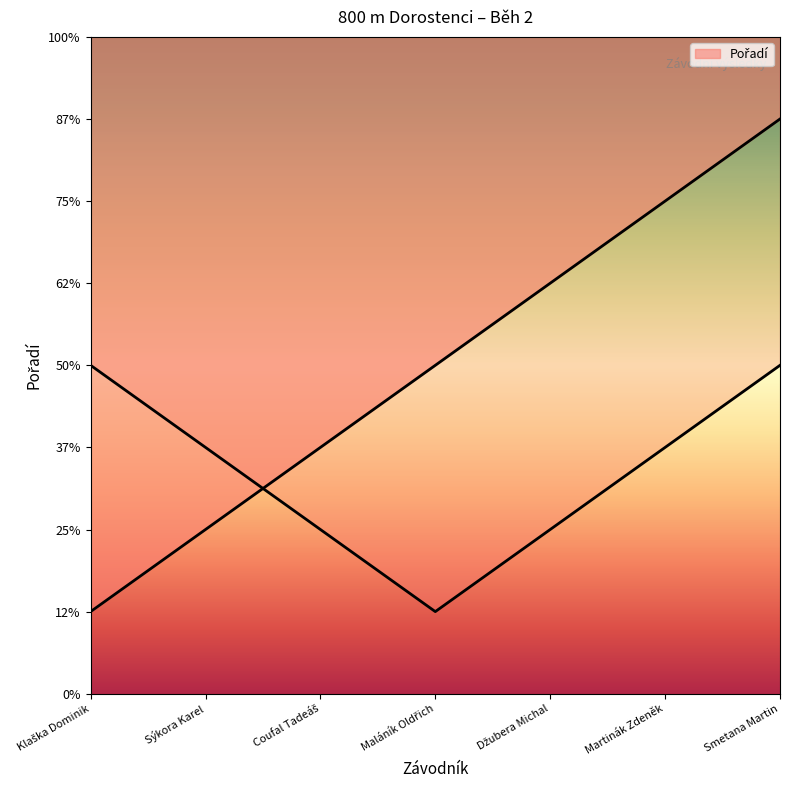

What is the difference between the second highest and minimum values?

5